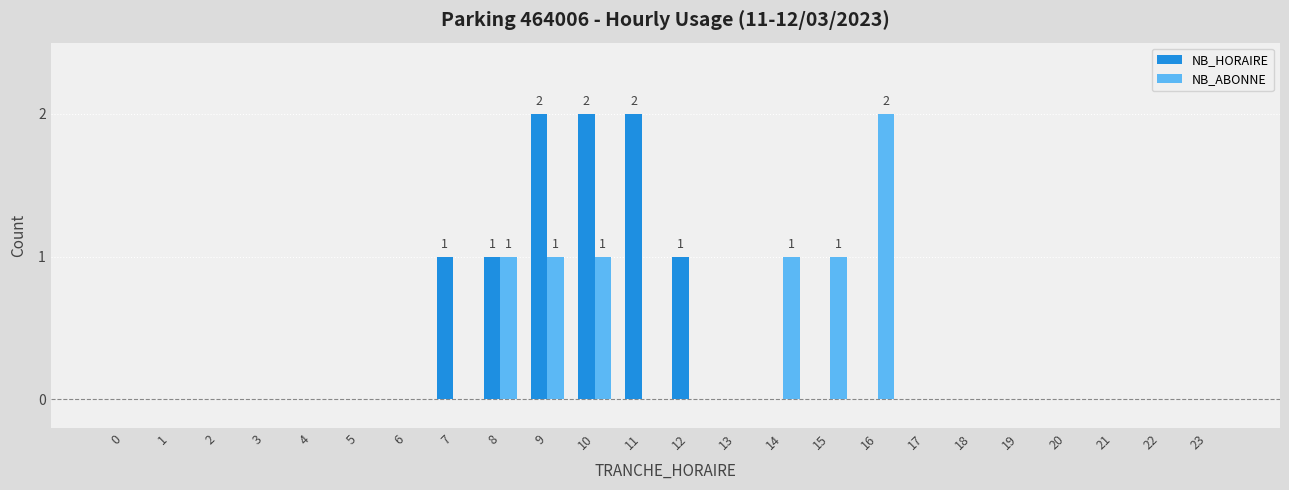

Which series changed the most between 2 and 15?

NB_ABONNE